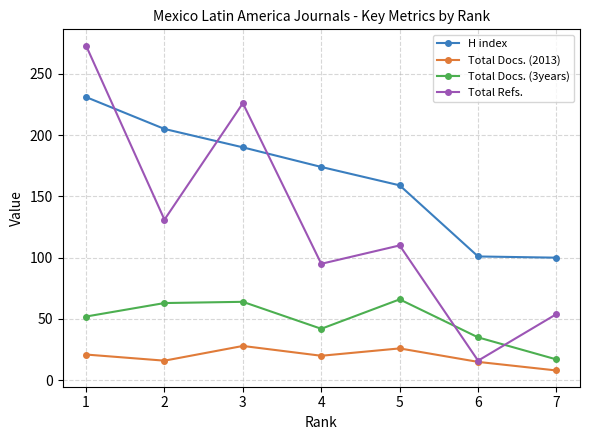

True or false: Total Docs. (3years) and H index intersect in this chart.

False